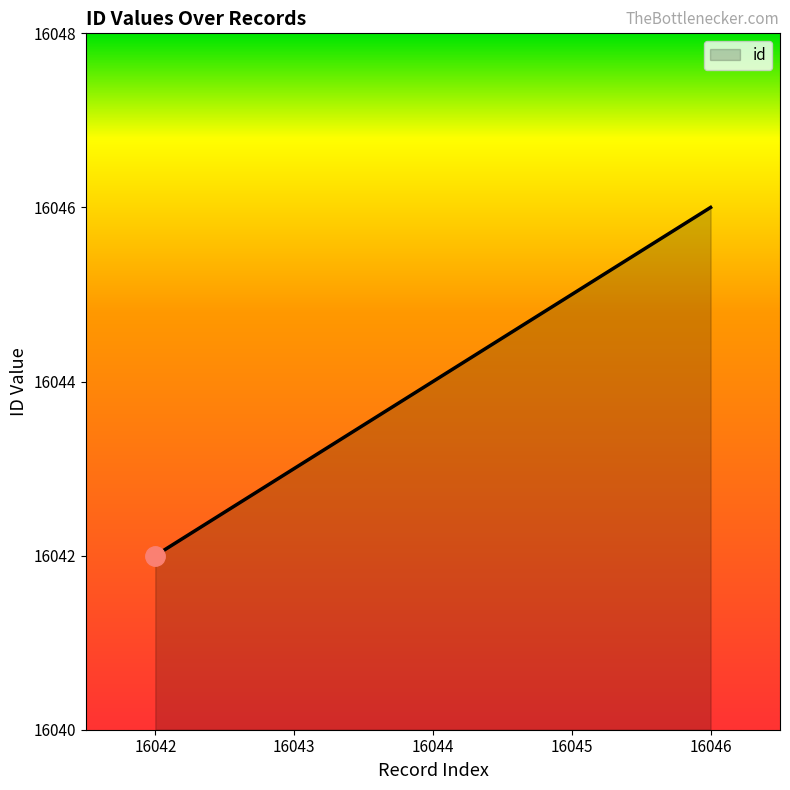

What is the sum of the values at 16044 and 16043?

32087